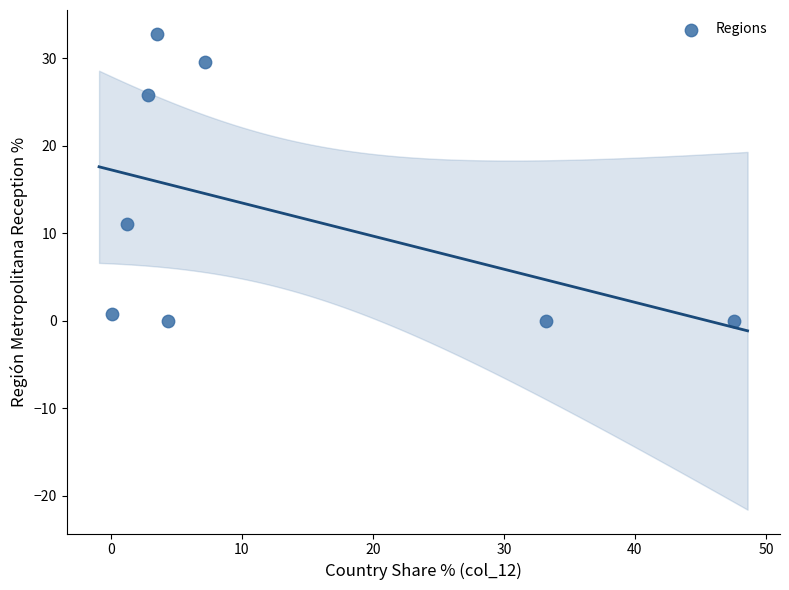

What Y value in the scatter plot is closest to 16?

11.1